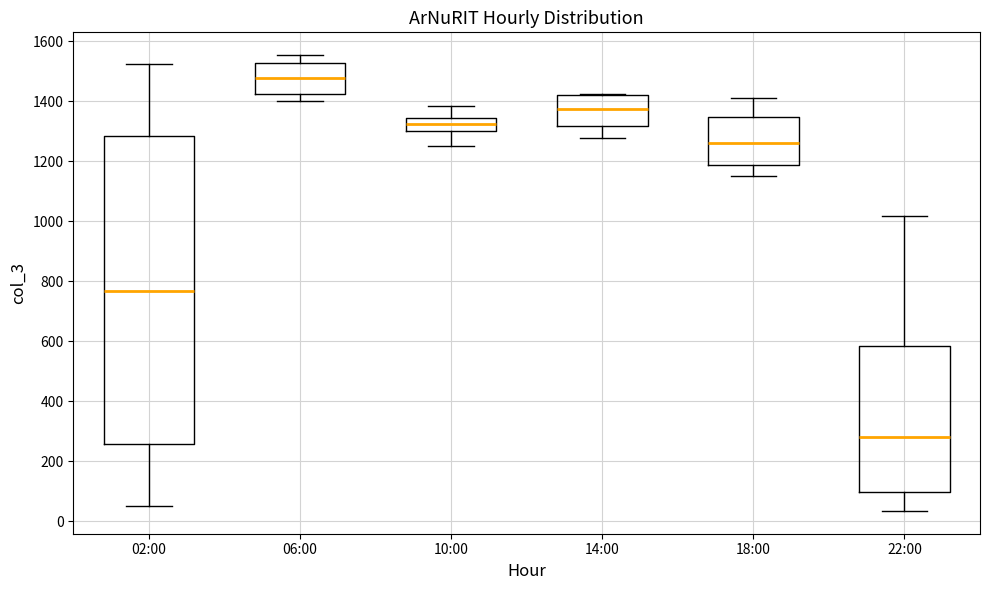

Reading left to right, transcribe this box plot: for each box, give where its median line is, the range the box spans, and where its two whiskers end, as read against the y-axis. The values are not printed on the chart, so give them approximately, as read against the axis.

02:00: median 760, box 260 to 1280, whiskers 40 to 1520
06:00: median 1480, box 1420 to 1520, whiskers 1400 to 1560
10:00: median 1320, box 1300 to 1340, whiskers 1260 to 1380
14:00: median 1380, box 1320 to 1420, whiskers 1280 to 1420
18:00: median 1260, box 1180 to 1340, whiskers 1160 to 1420
22:00: median 280, box 100 to 580, whiskers 40 to 1020